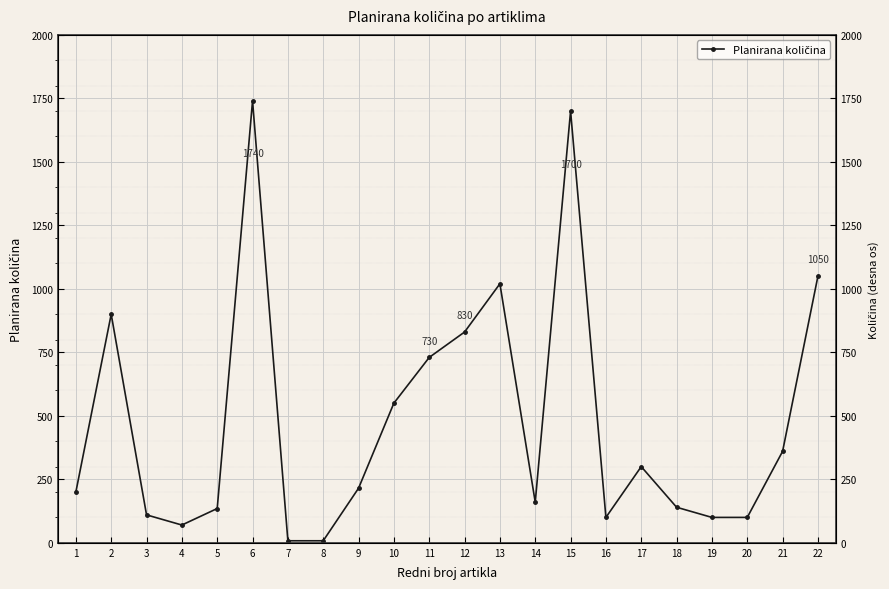

True or false: the data shows 449 at 13.

False